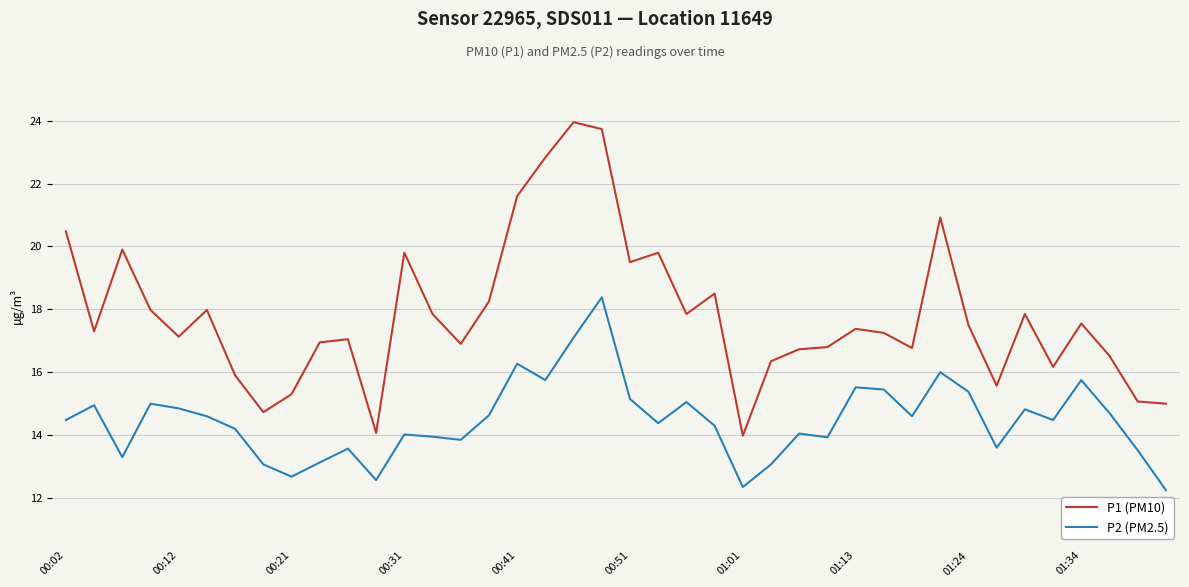

True or false: P2 (PM2.5) and P1 (PM10) intersect in this chart.

False